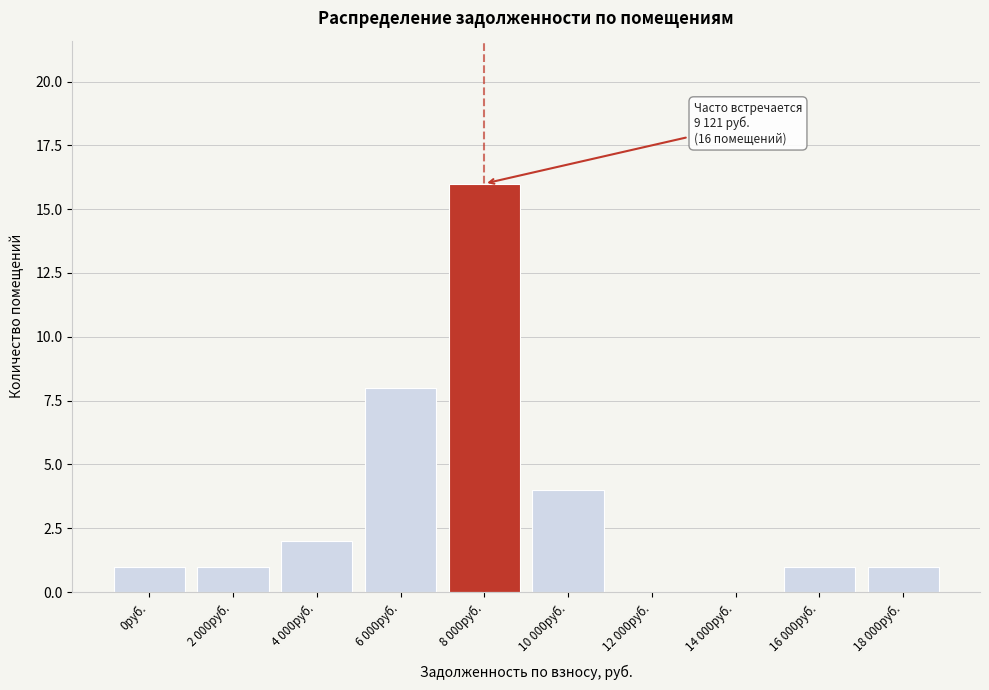

Reading left to right, transcribe all the data shown in this chart.

0руб.=1	2 000руб.=1	4 000руб.=2	6 000руб.=8	8 000руб.=16	10 000руб.=4	12 000руб.=0	14 000руб.=0	16 000руб.=1	18 000руб.=1